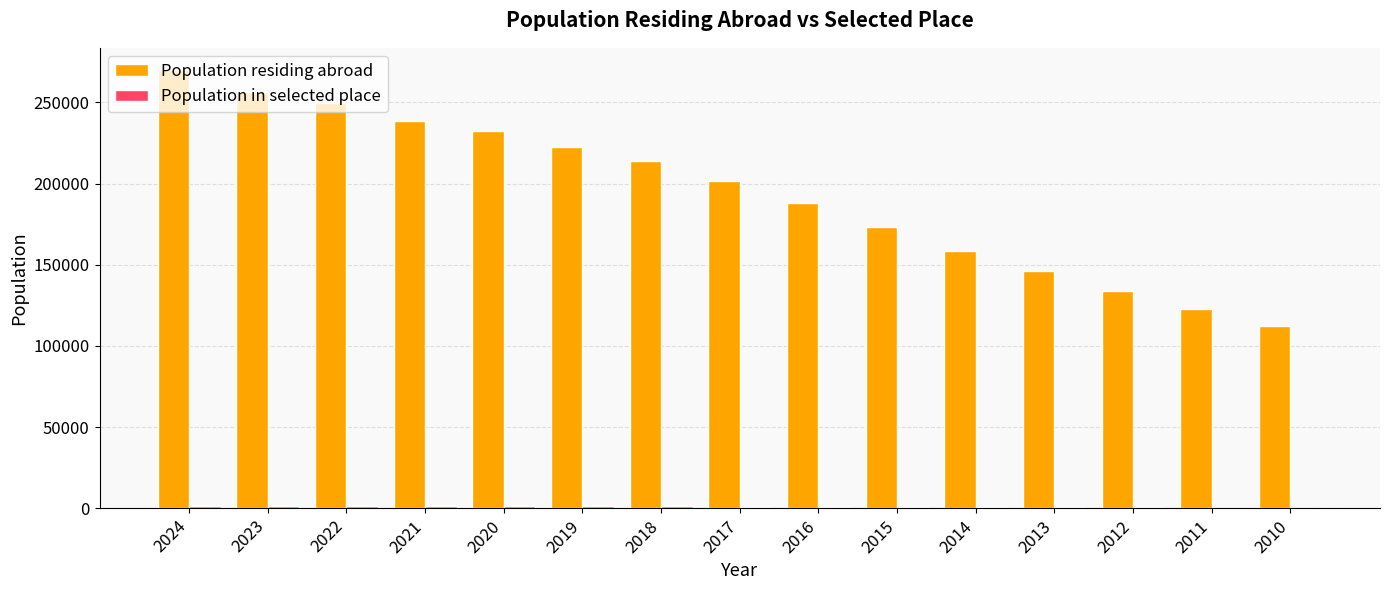

At which category is the sum across all series the highest?

2024